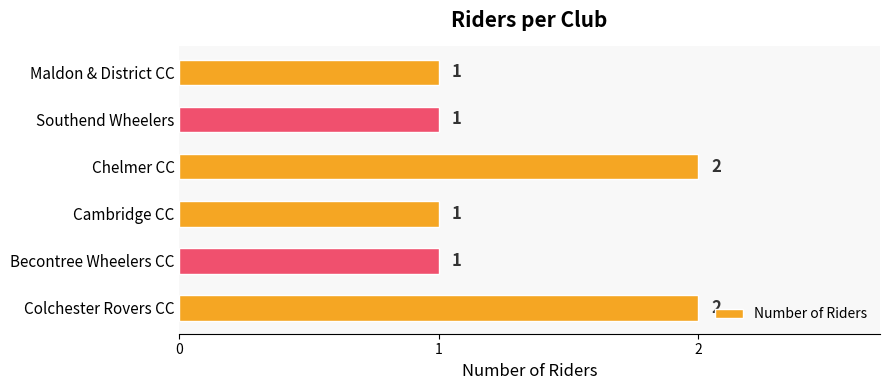

Count the values in the range 1 to 2.

6